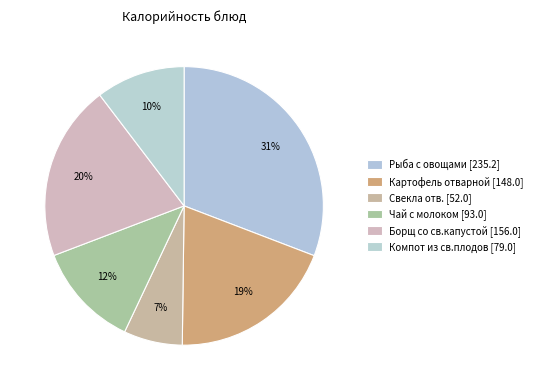

How many slices are in this pie chart?

6